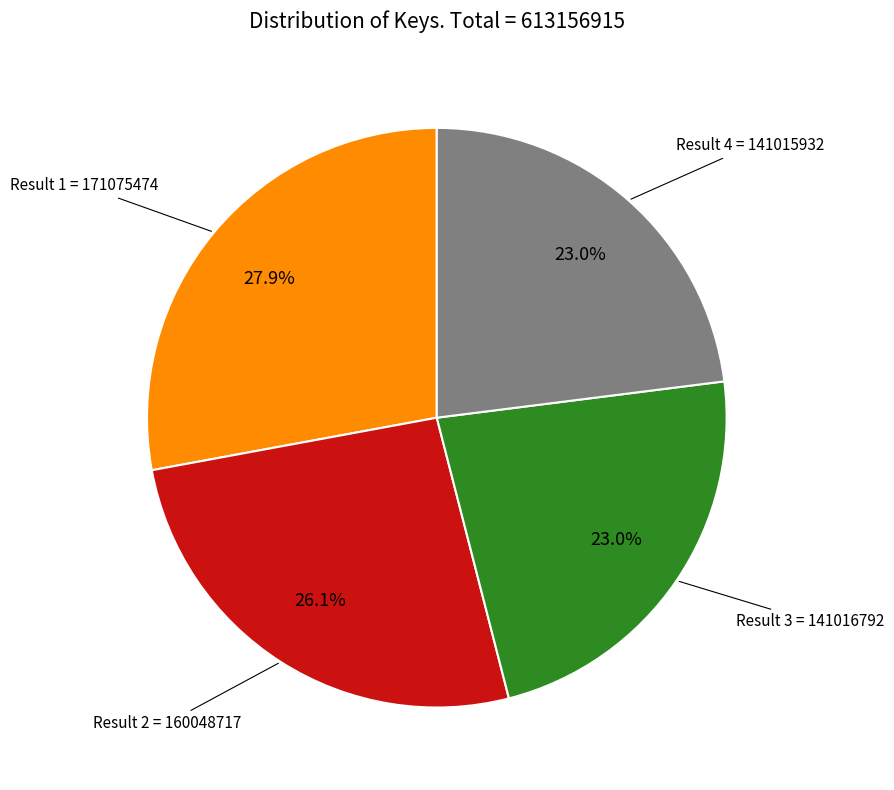

Is there a majority slice in this chart?

No